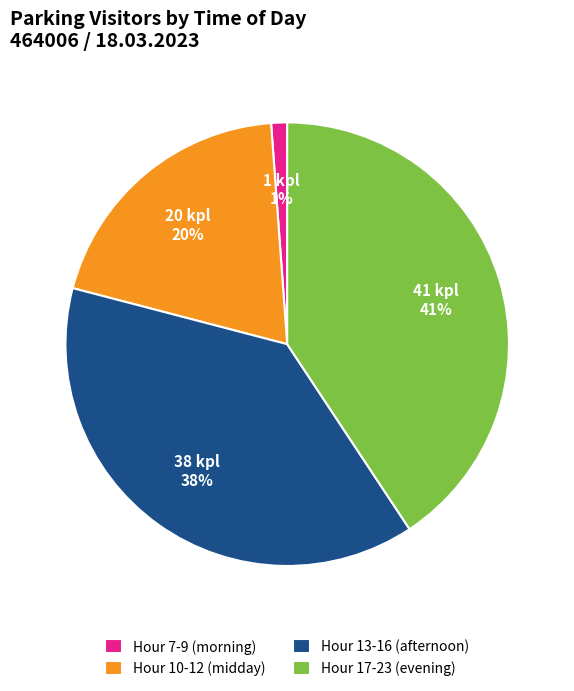

How many segments does this pie chart have?

4